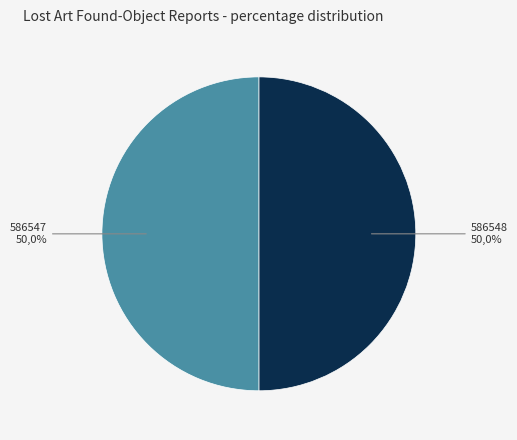

How many slices are in this pie chart?

2